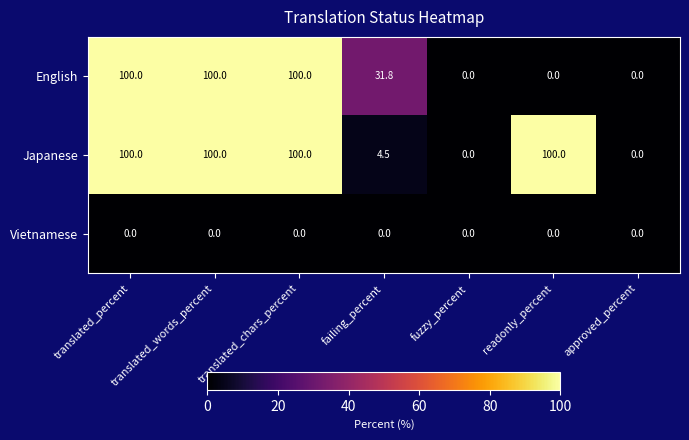

Read the Japanese value at readonly_percent.

100.0